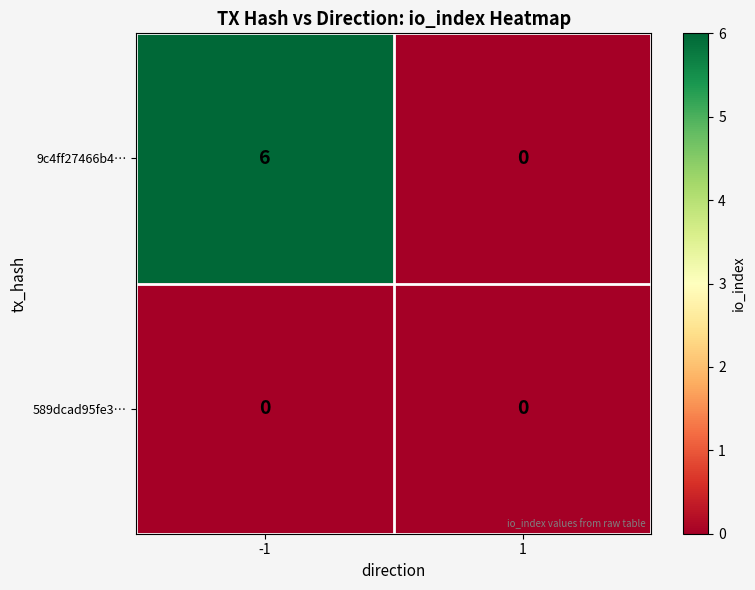

At which category is the sum across all series the highest?

-1